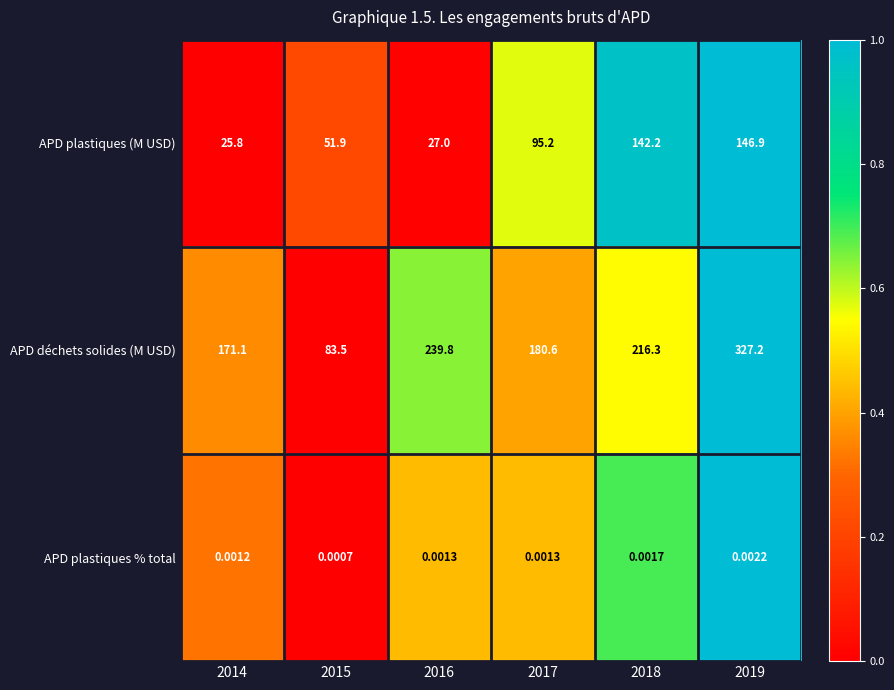

Which series changed the most between 2014 and 2016?

APD déchets solides (M USD)